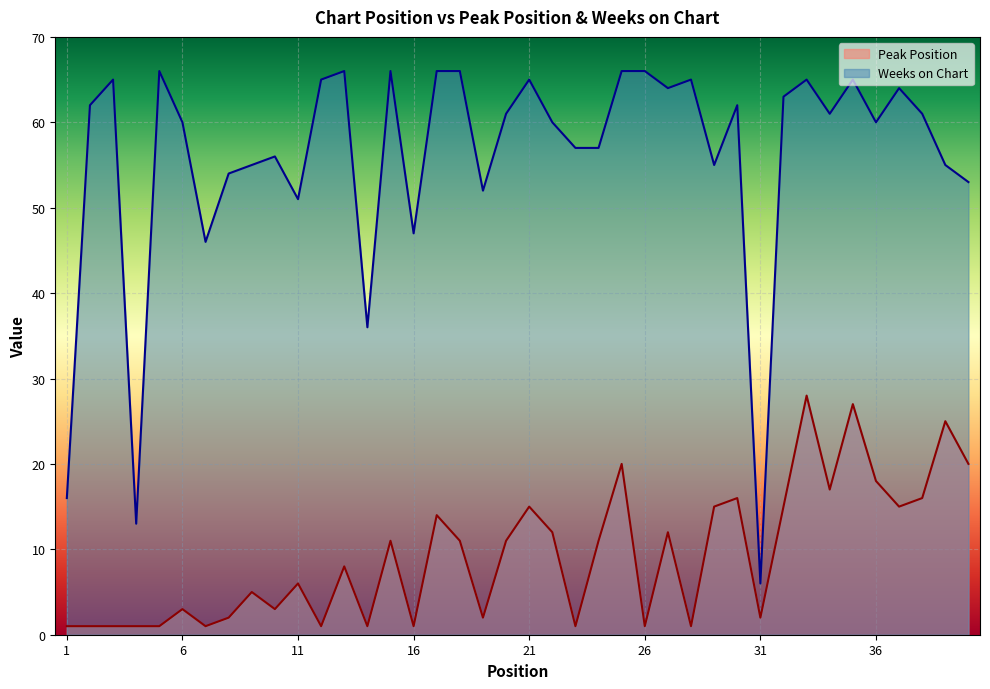

What is the average value of the Weeks on Chart series?

56